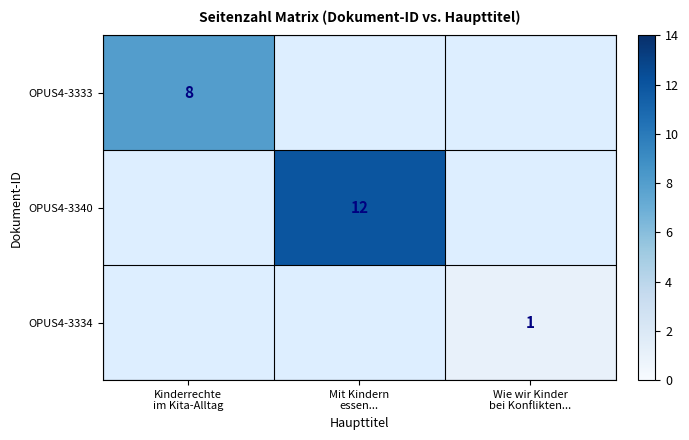

List the series in order of their overall mean, highest first.

OPUS4-3333, OPUS4-3340, OPUS4-3334